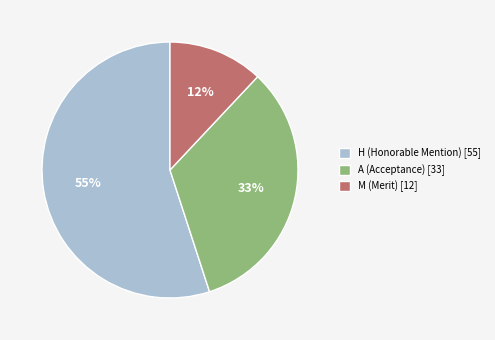

Is there any slice that represents more than half of the pie?

Yes